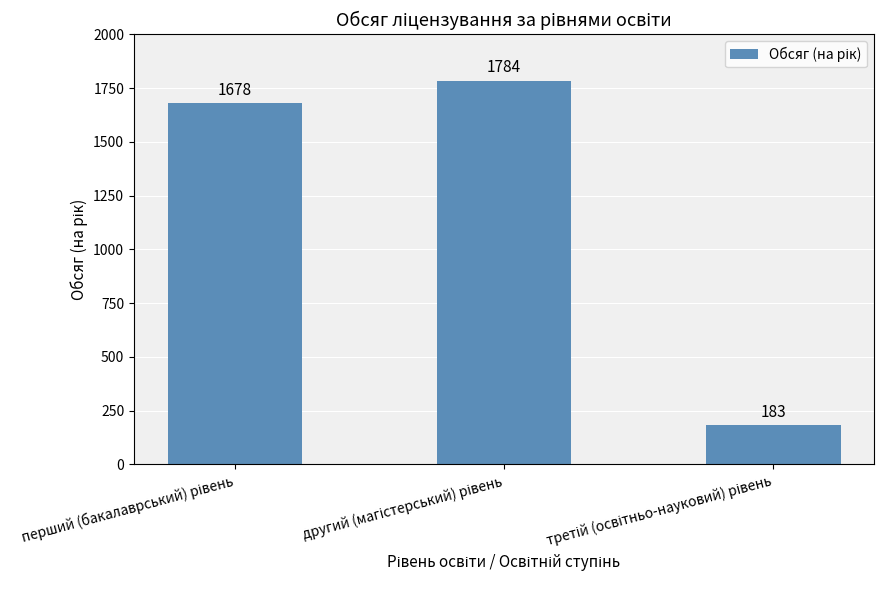

What is the maximum value shown in the chart?

1784